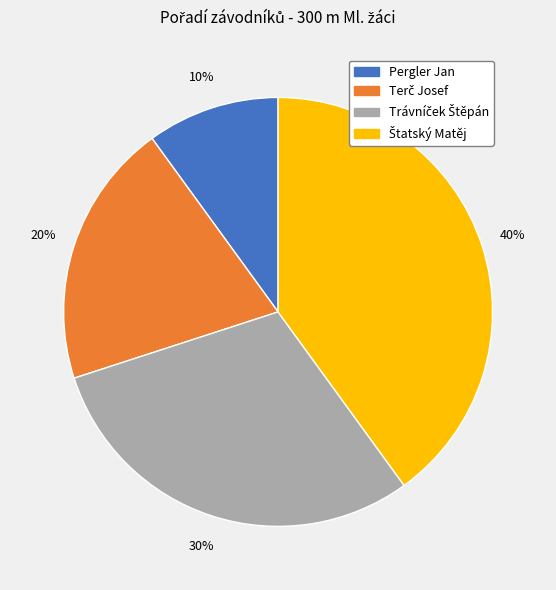

Does any single category account for the majority?

No